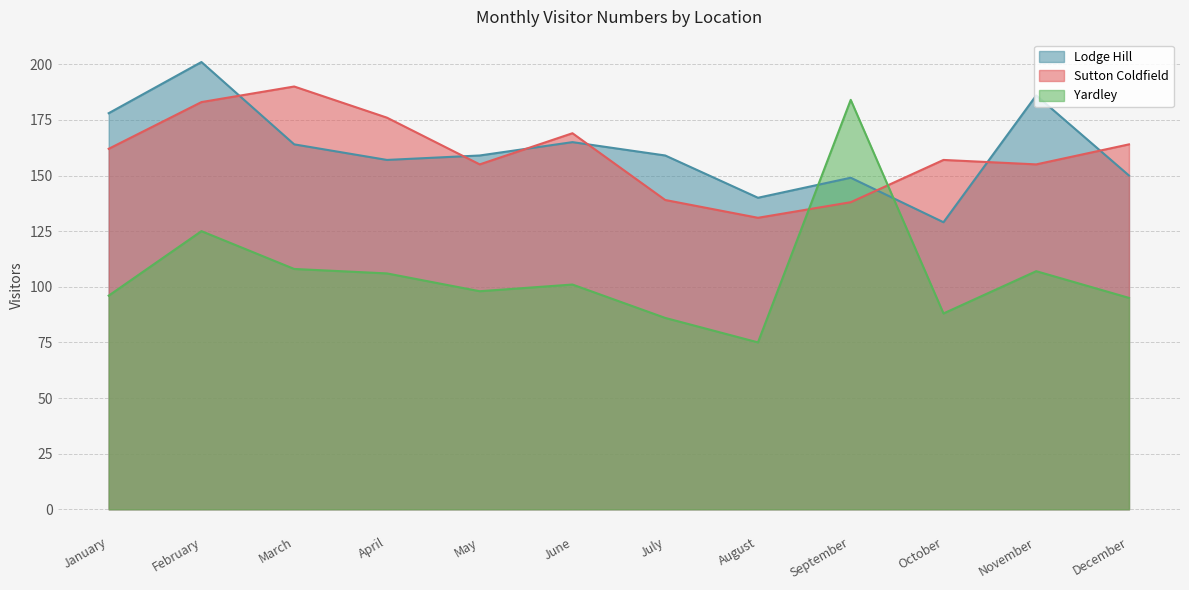

True or false: Yardley and Sutton Coldfield cross at least once.

True